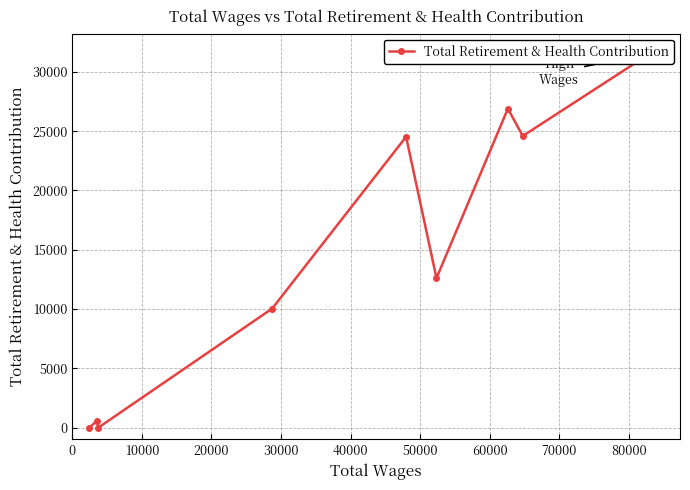

What is the difference between the values at 10000 and 80000?

24593